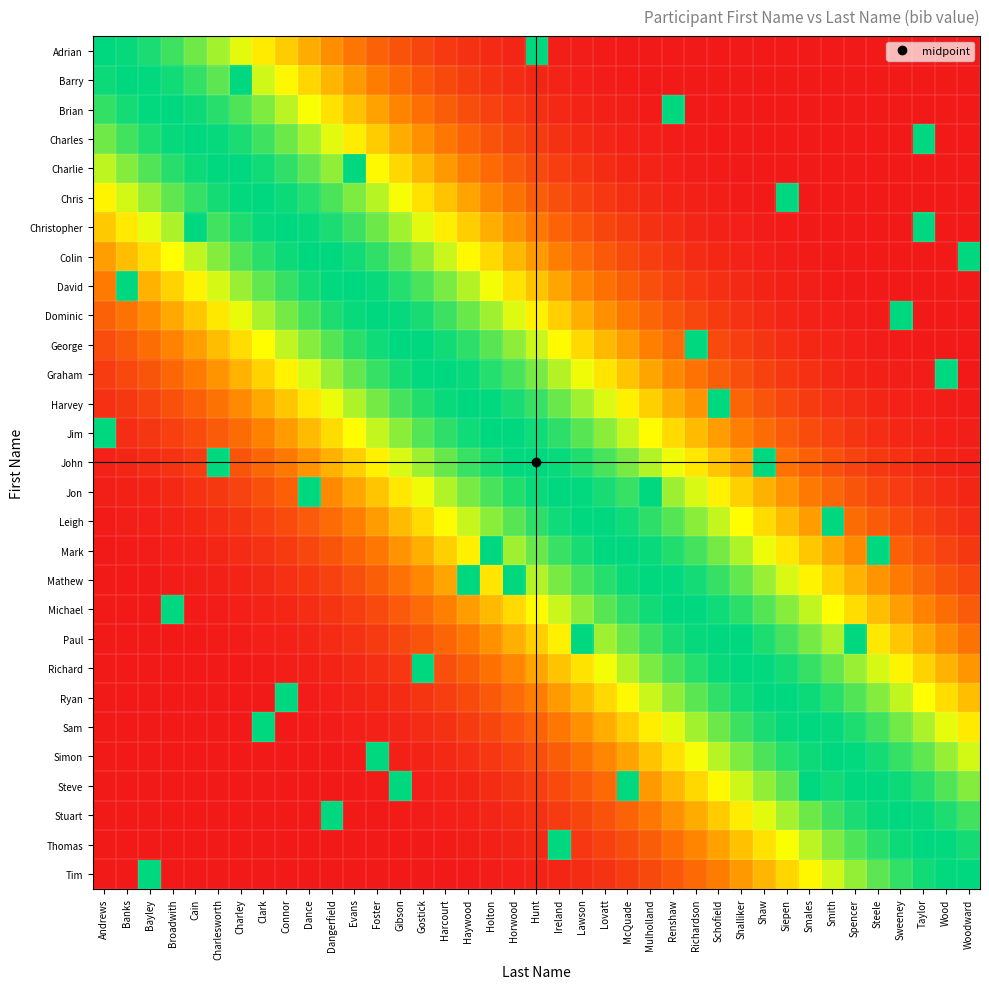

At which category is the sum across all series the highest?

Hunt